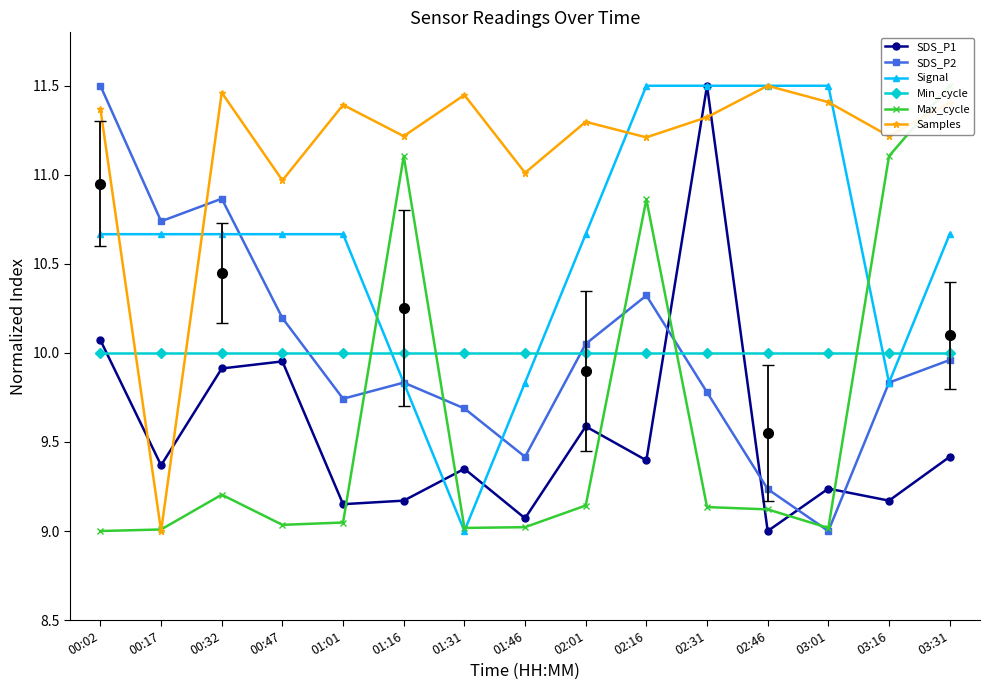

What is the difference between the second highest and second lowest values in the SDS_P1 series?

1.0